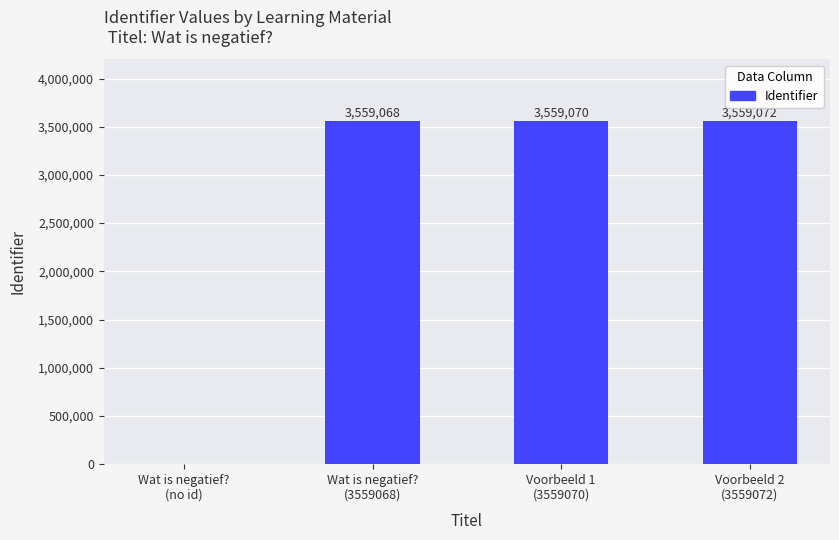

What is the sum of all values?

10677210